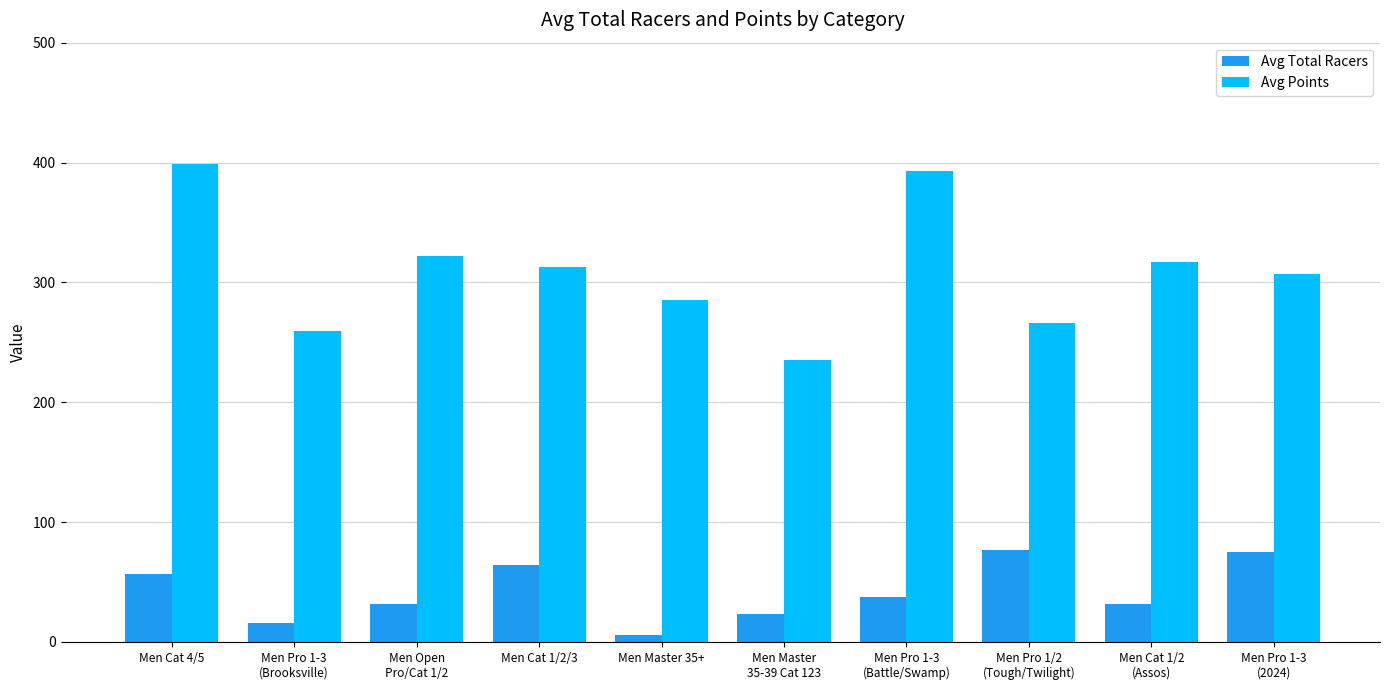

What is the sum of all Avg Points values?

3095.2